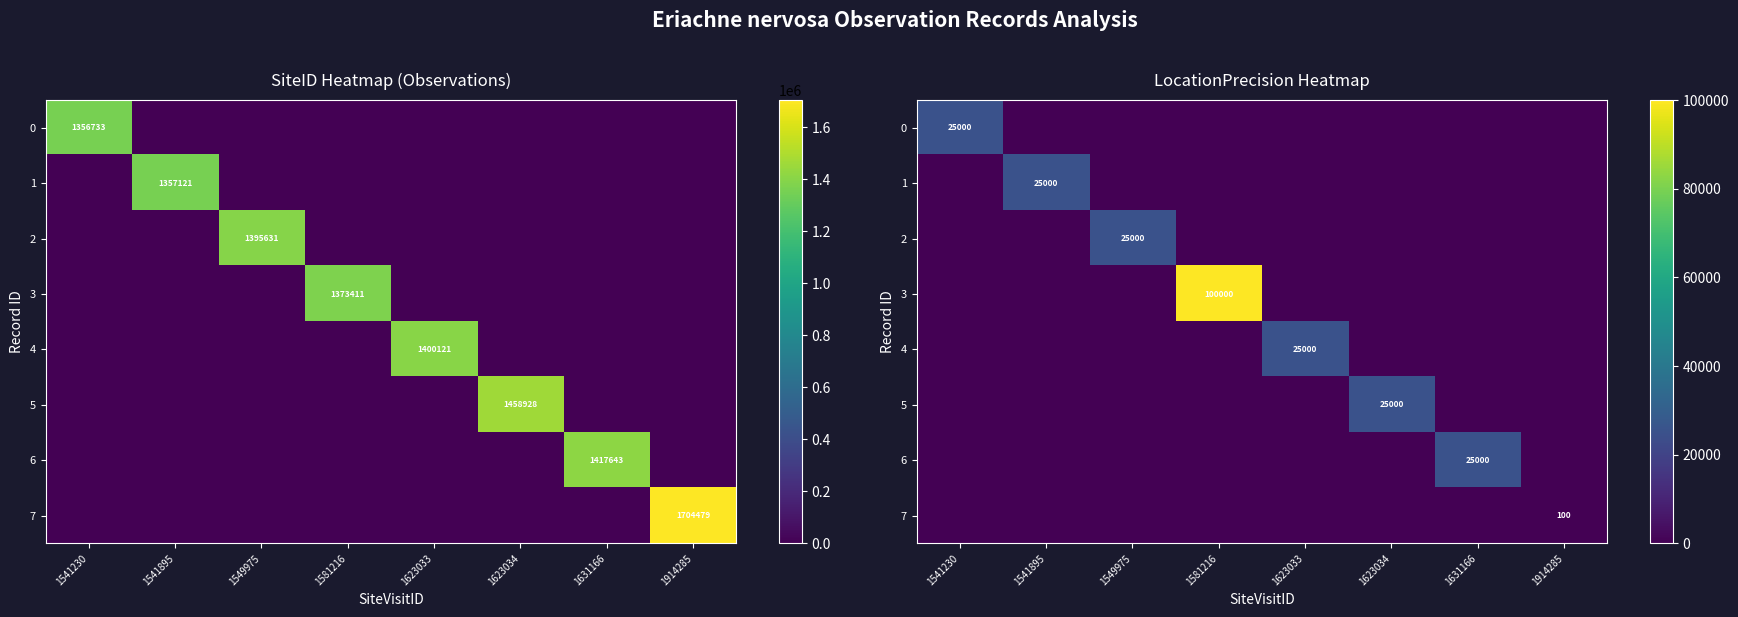

What is the average value of the 1 series?

3125